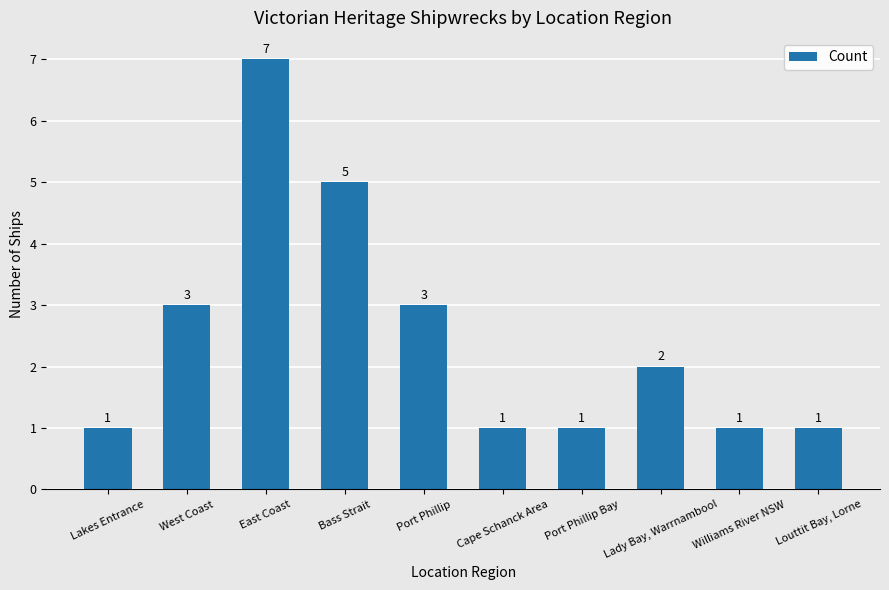

The chart shows a value of 1 at Lakes Entrance. True or false?

True